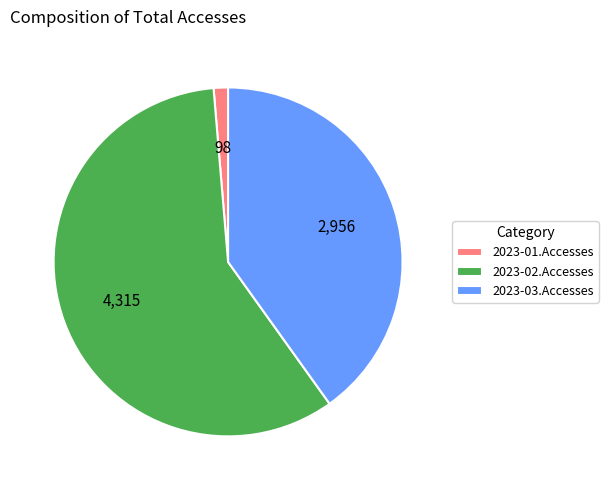

Rank the categories by value from highest to lowest.

2023-02.Accesses, 2023-03.Accesses, 2023-01.Accesses